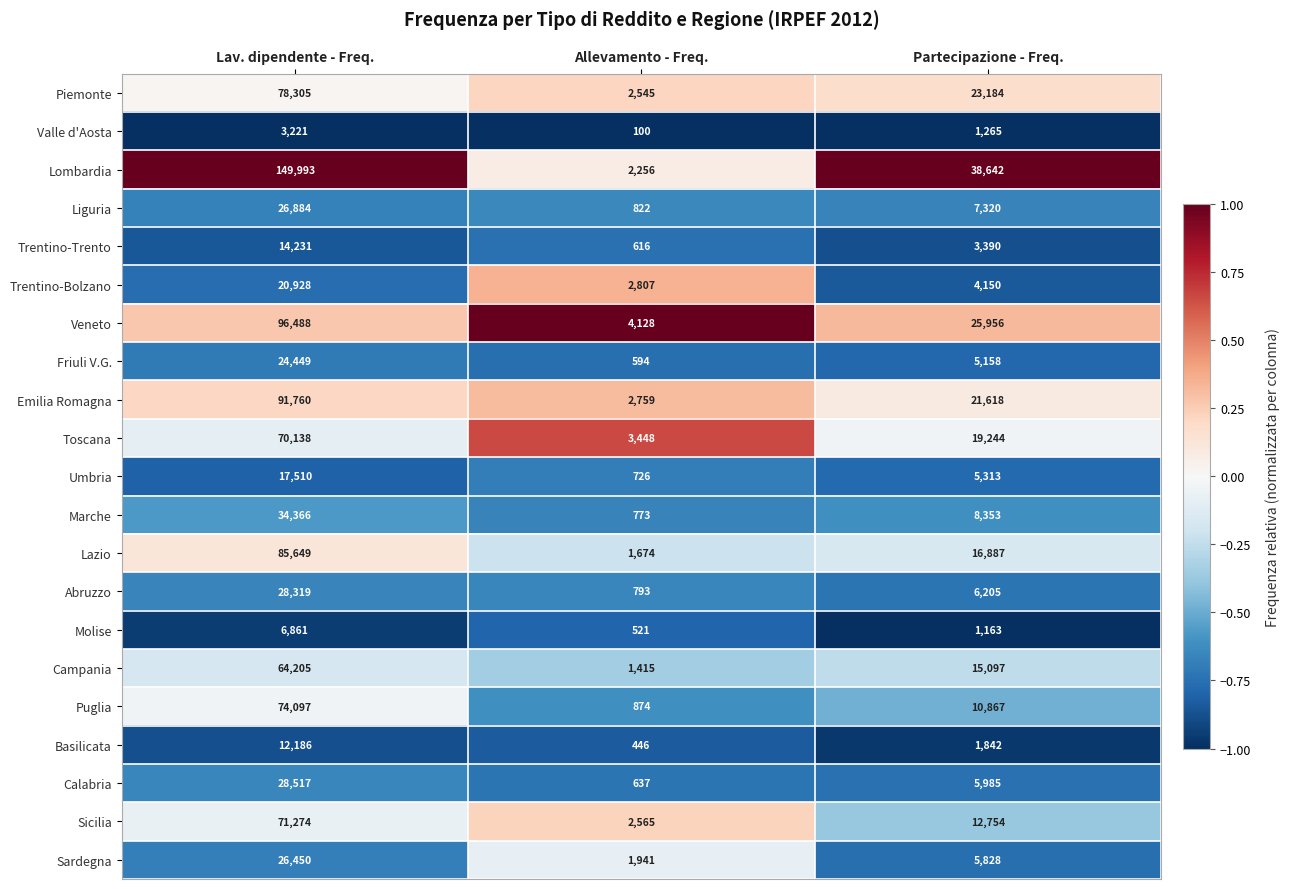

What is the minimum value shown in the chart?

100